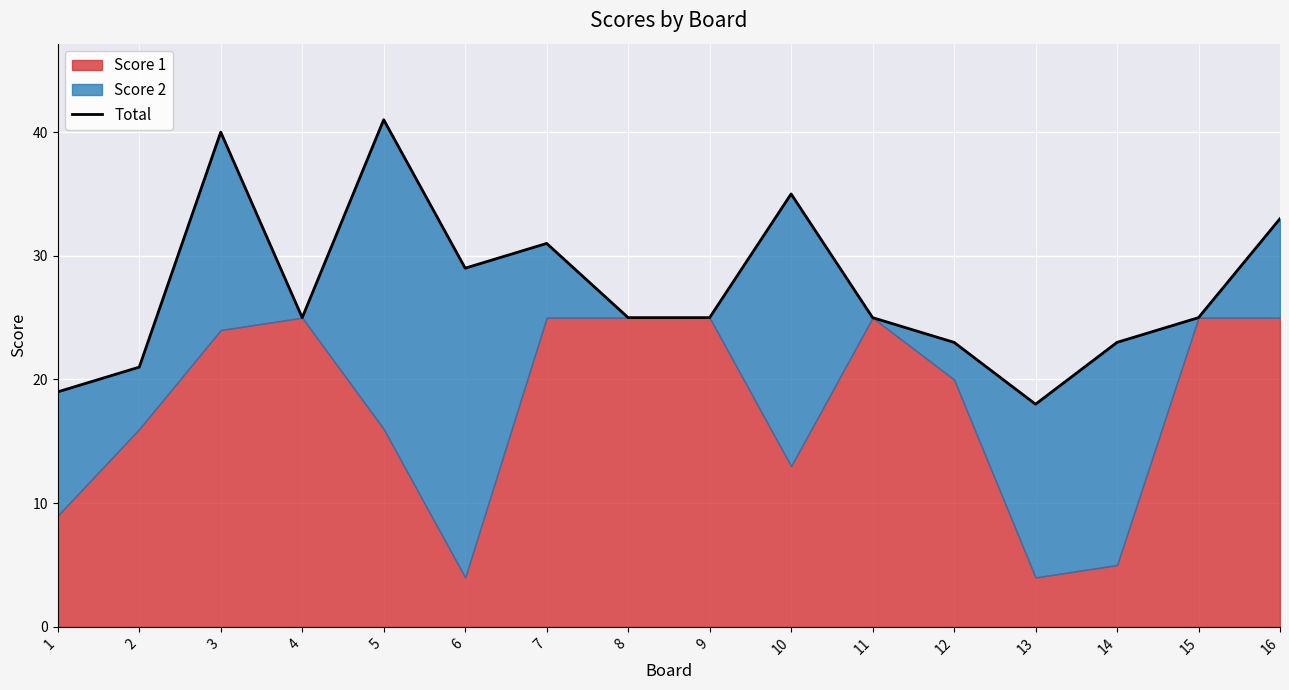

What is the sum of all values?

438